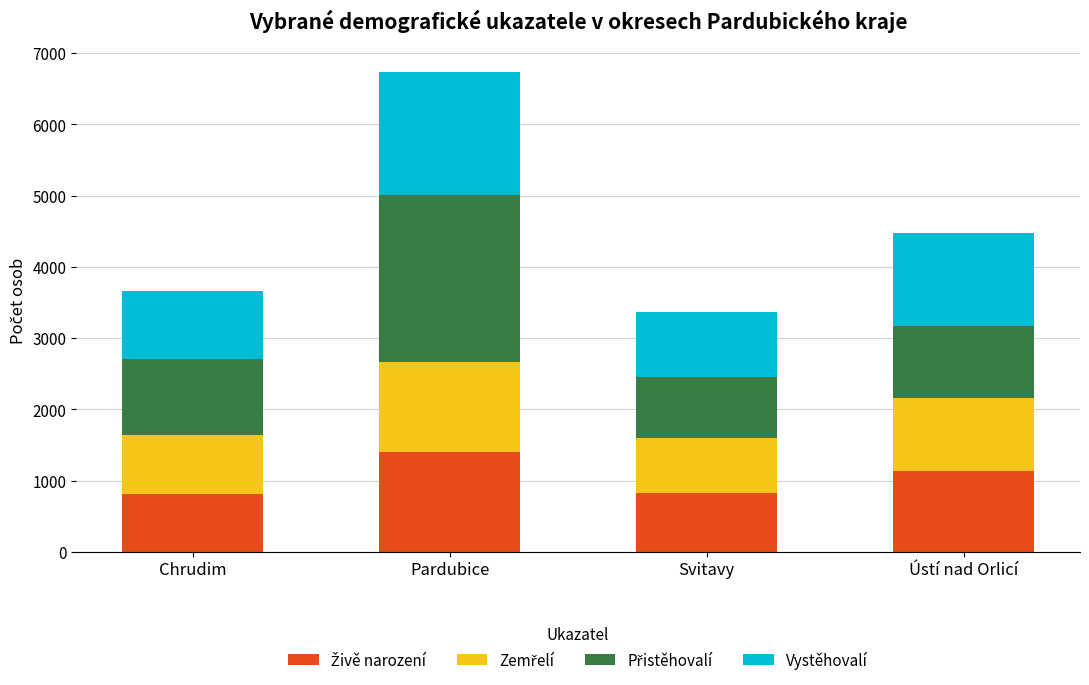

What is the total value across all series at Pardubice?

6735